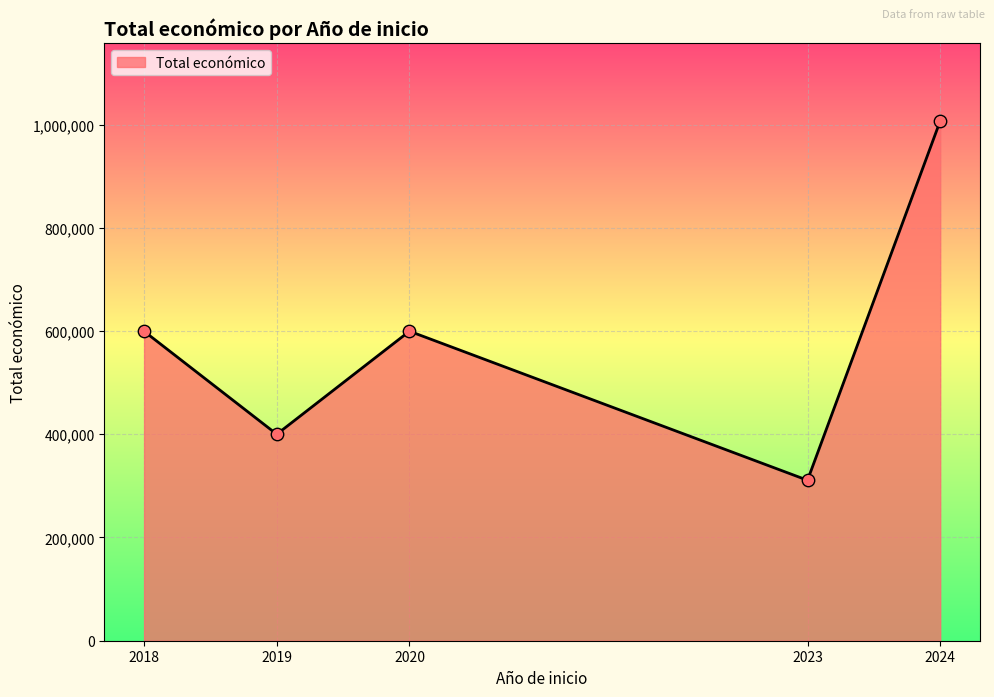

What is the ratio of the value at 2023 to the value at 2024?

0.3